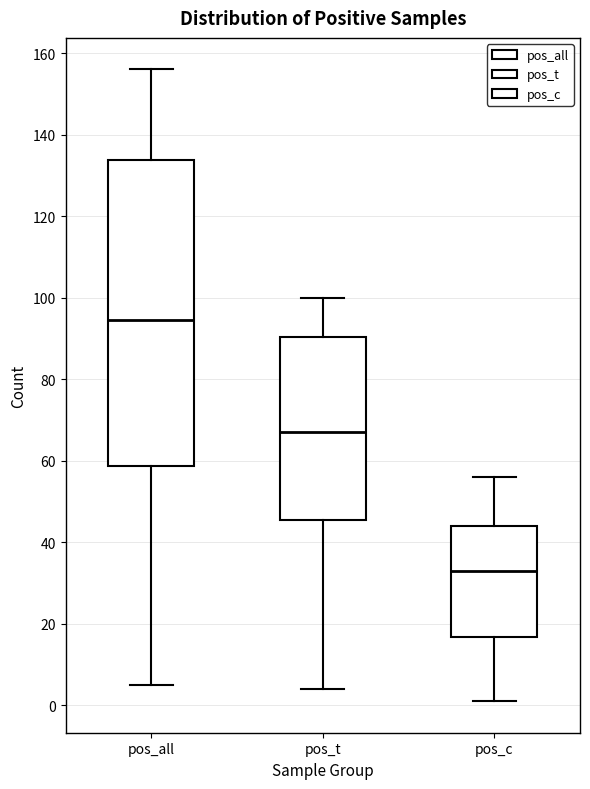

Where is the upper edge of the box for pos_t on the y-axis? The values are not printed on the chart, so give them approximately, as read against the axis.

90